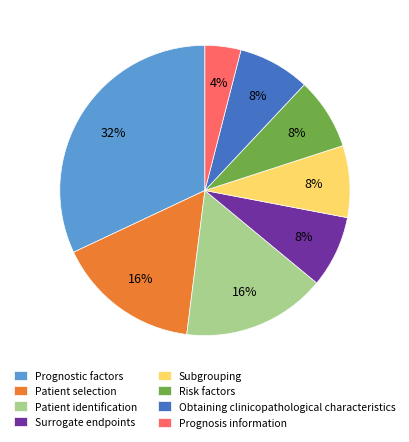

To the nearest percent, what portion does Subgrouping represent?

8%